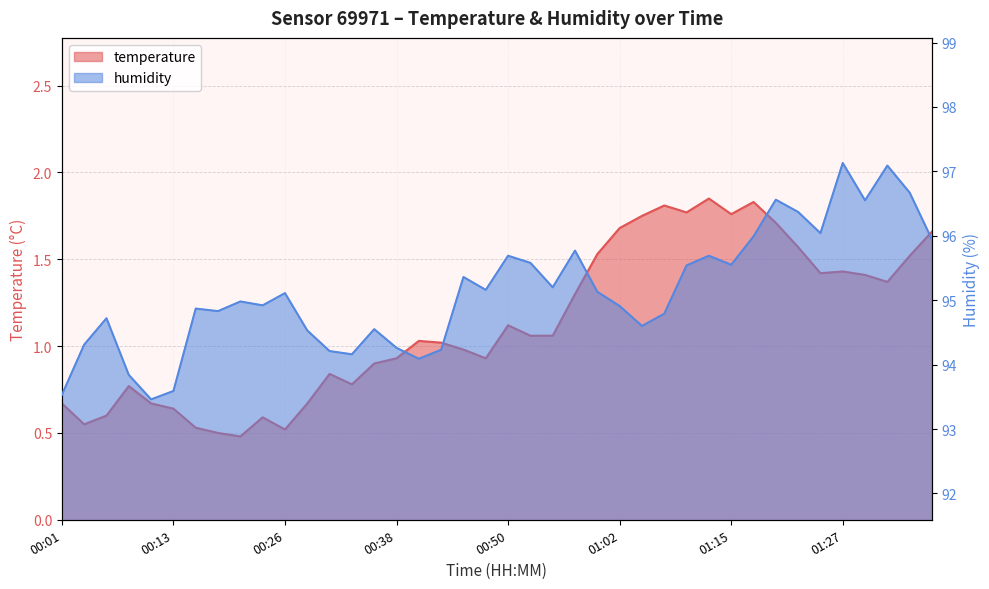

What is the minimum value for humidity?

93.5